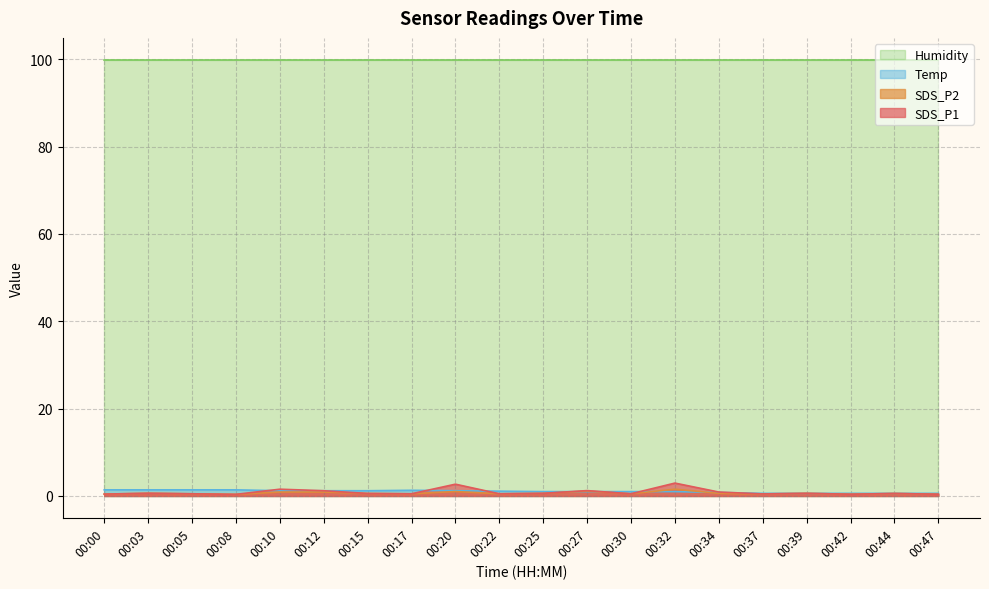

True or false: SDS_P1 and SDS_P2 intersect in this chart.

False